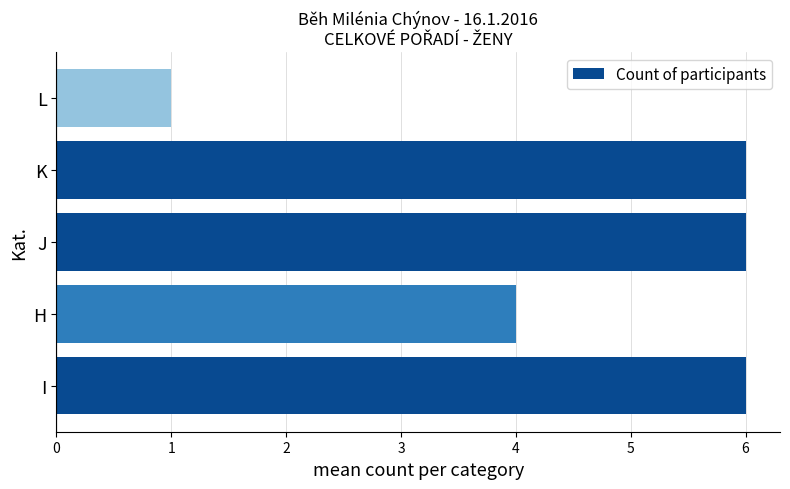

How many data points does each series have?

5